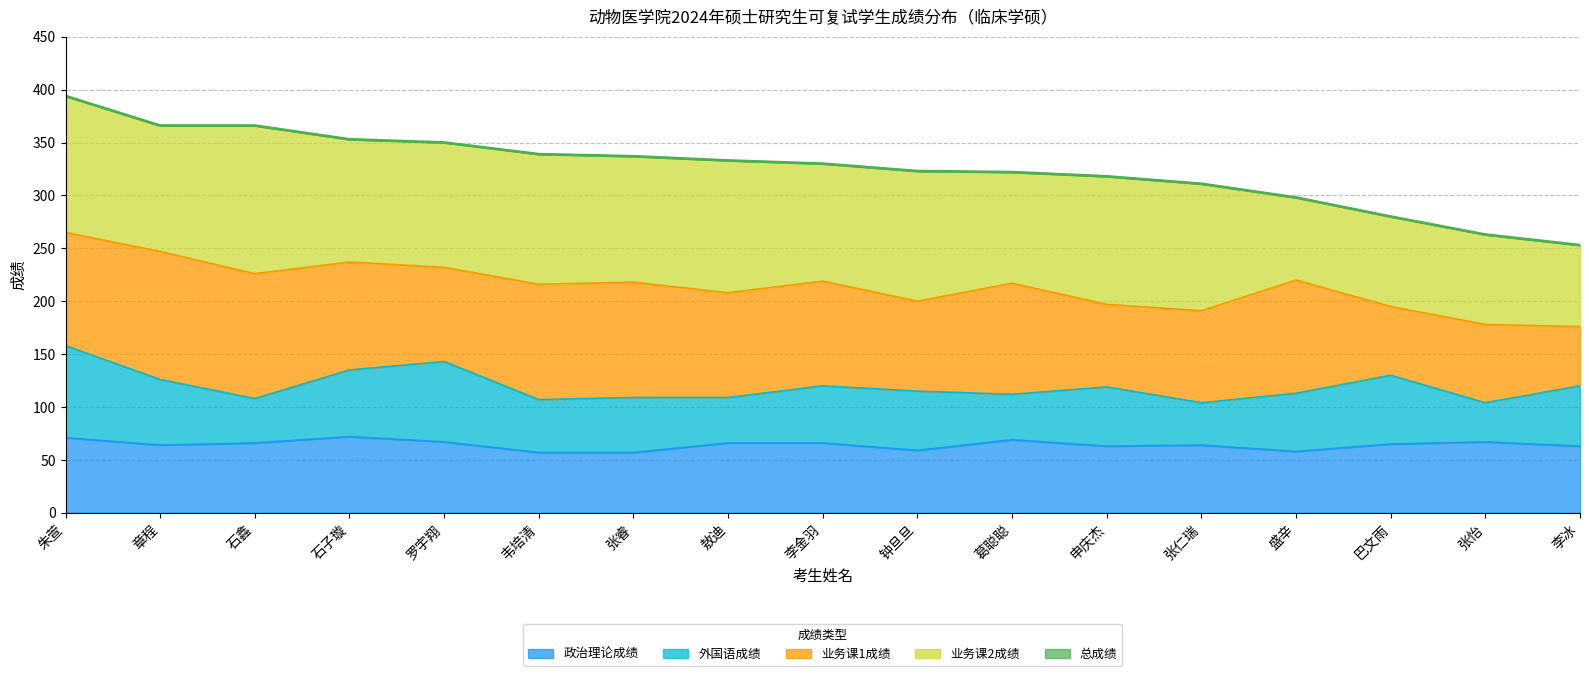

True or false: 总成绩 and 业务课2成绩 intersect in this chart.

False